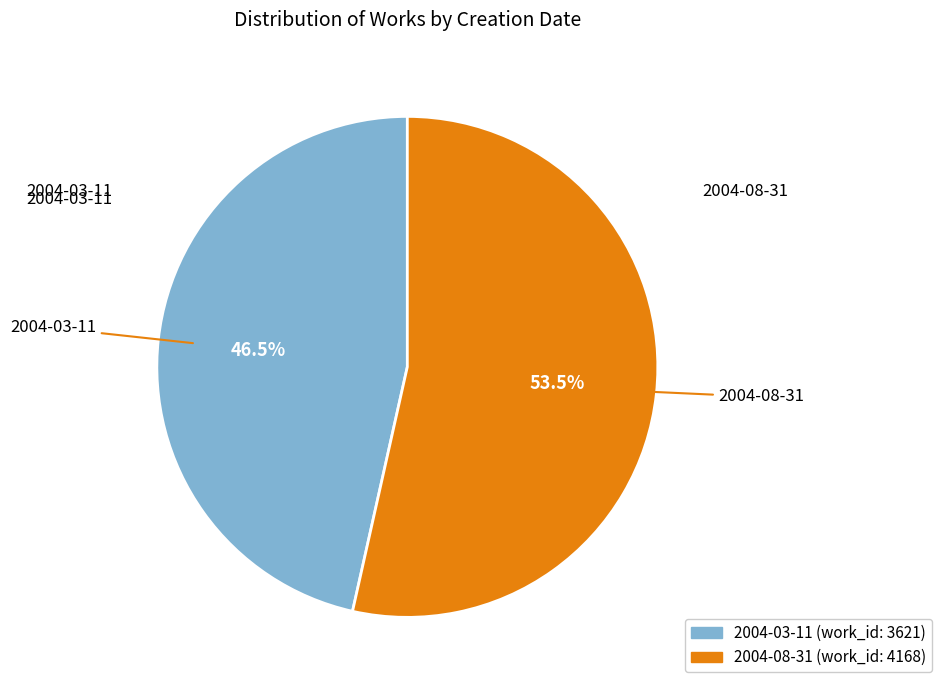

Rank the categories by value from lowest to highest.

2004-03-11, 2004-08-31